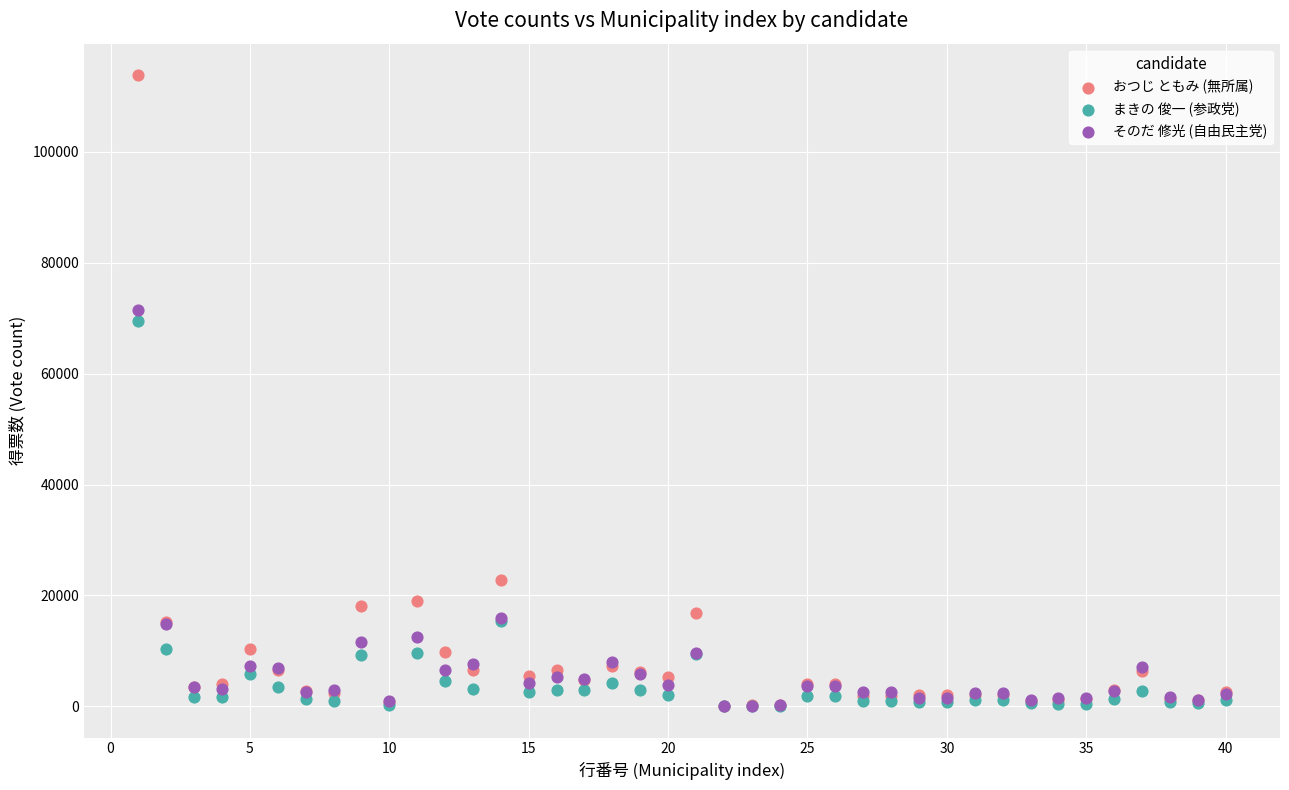

Across all series, what Y value is closest to 56930?

69499